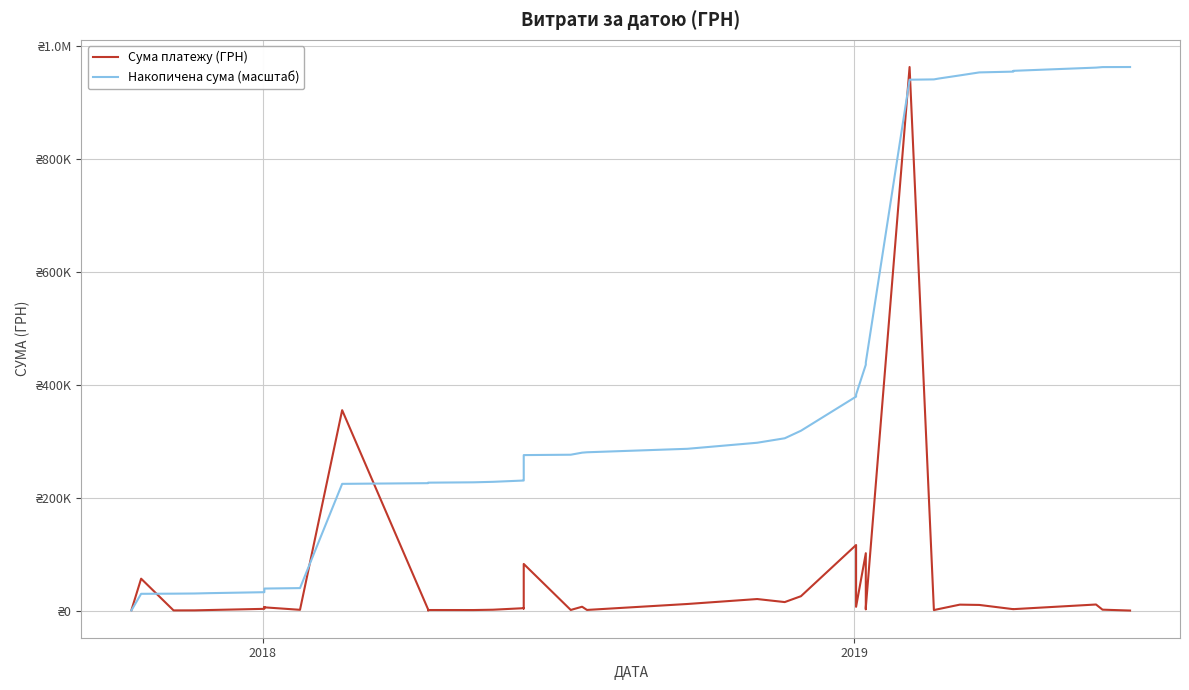

Rank the series by their average value, from highest to lowest.

Накопичена сума (масштаб), Сума платежу (ГРН)